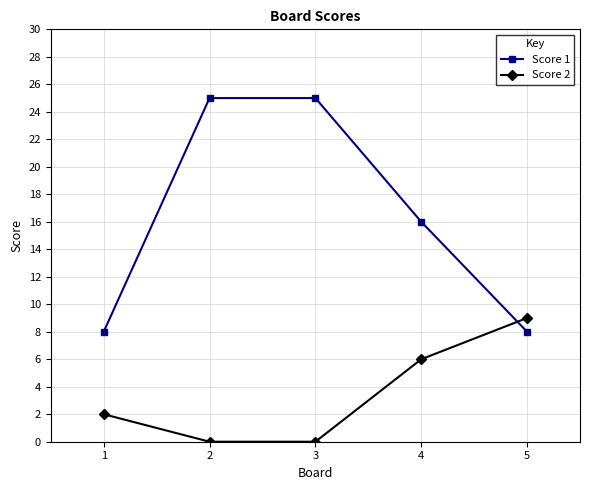

At how many categories does at least one series exceed 13?

3